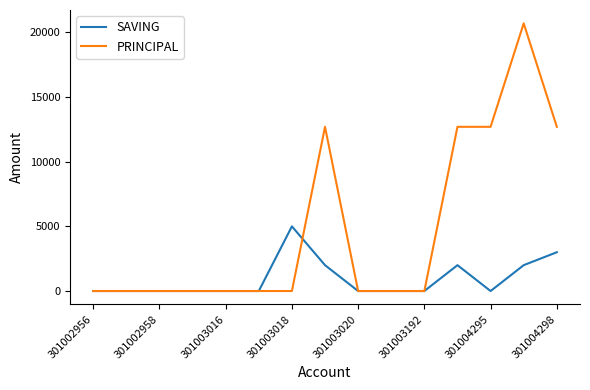

How many PRINCIPAL values are between 0 and 12700?

14